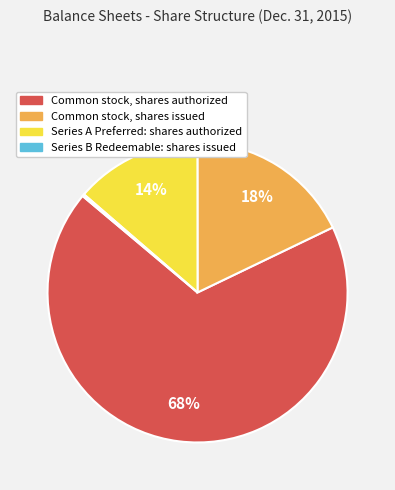

Combined, do Common stock, shares authorized and Common stock, shares issued account for over 50%?

Yes